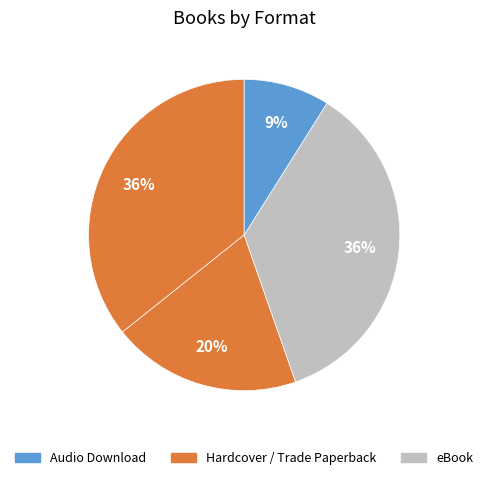

Which slice is the smallest?

Audio Download